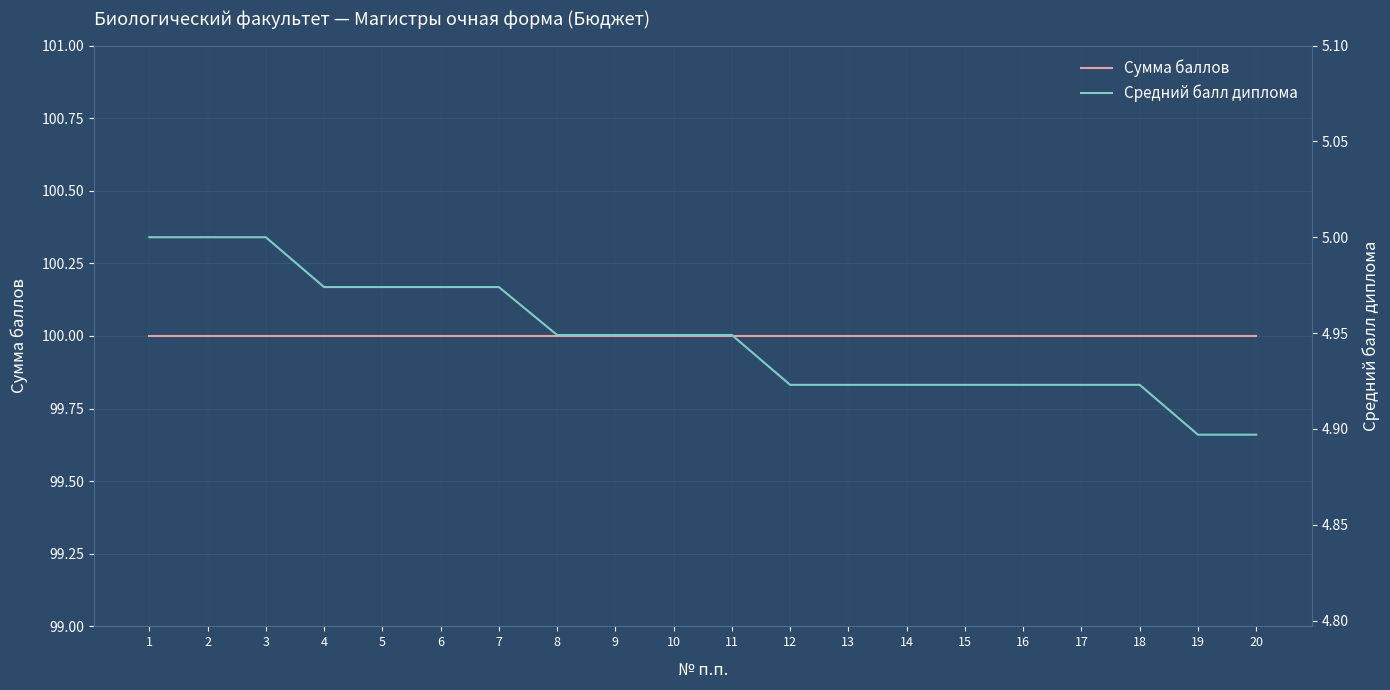

How many series are shown in this chart?

2